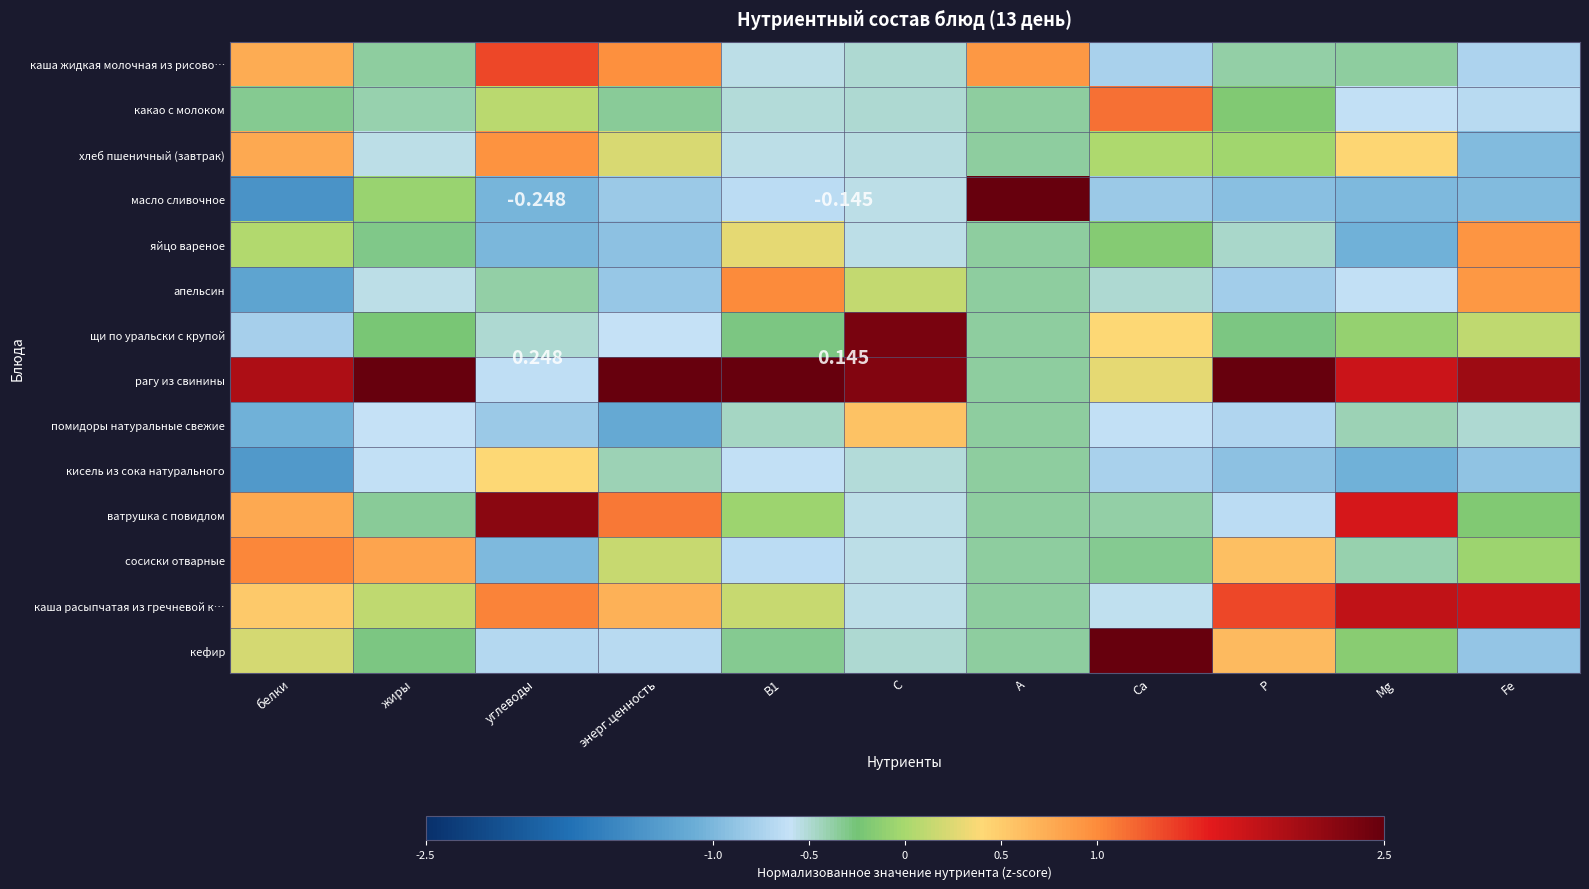

Which series has the largest range (max minus min)?

масло сливочное